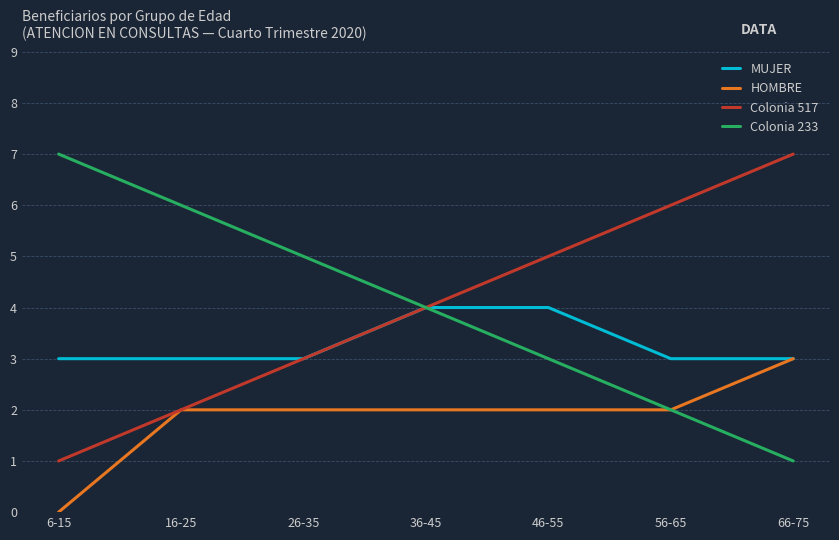

What is the total value across all series at 16-25?

13